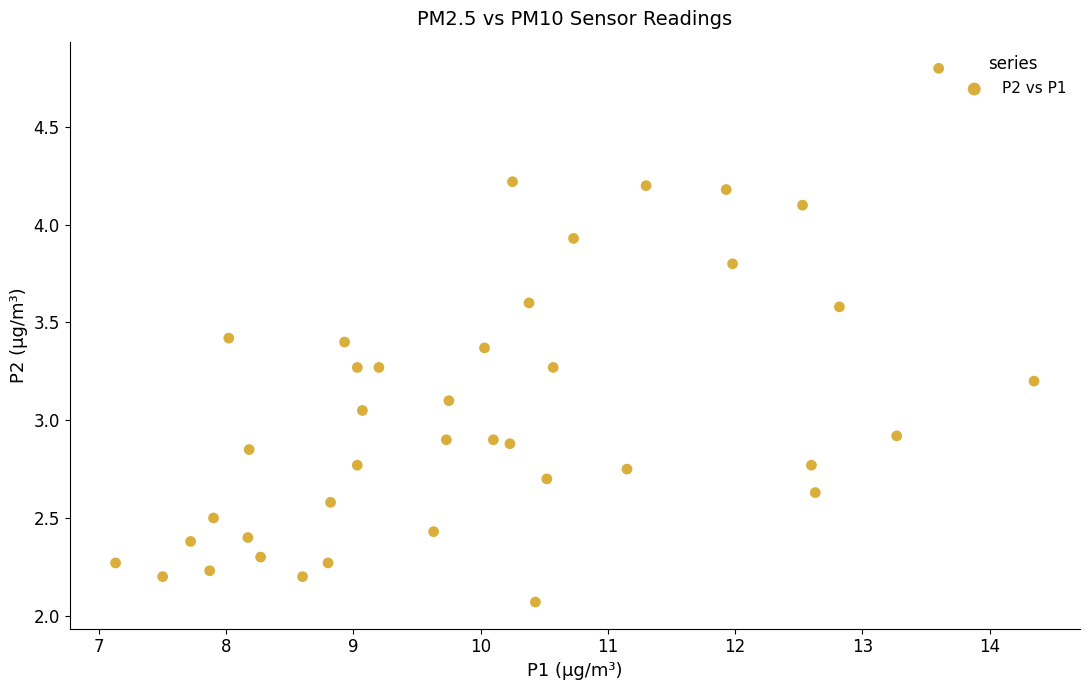

What is the range of Y values (max minus min)?

2.7